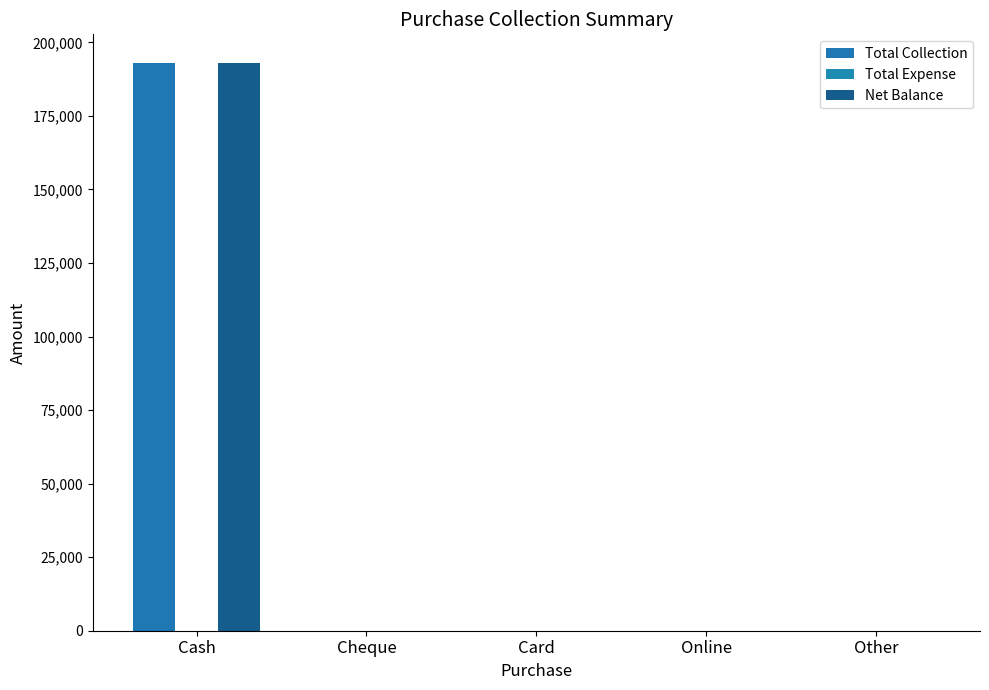

How many categories are shown in the chart?

5